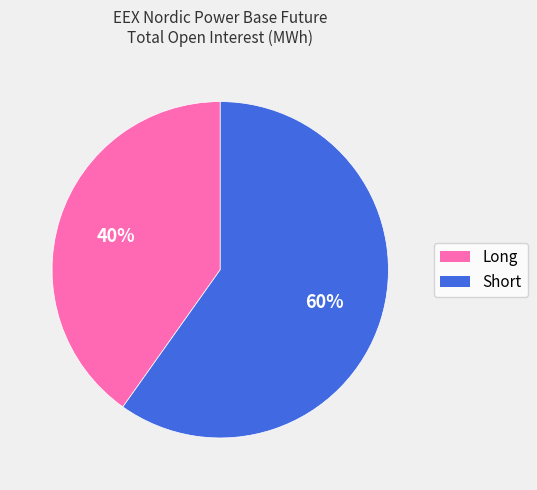

Does Short represent more than half of the total?

Yes